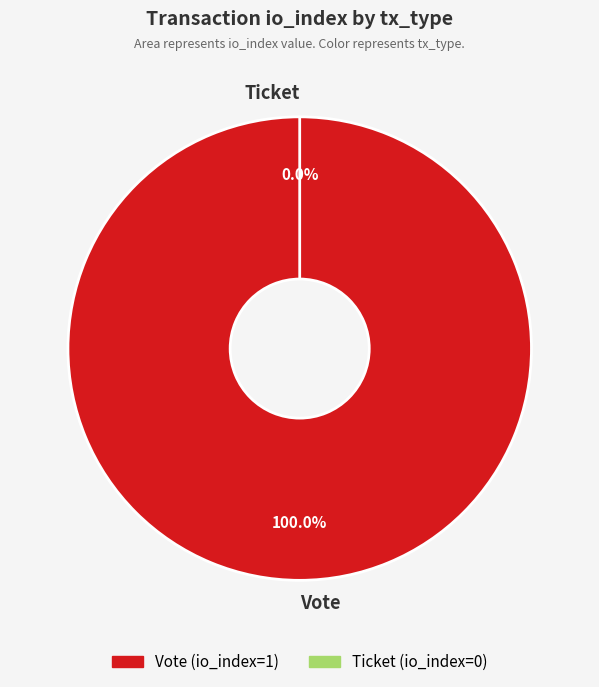

What is the majority slice?

Vote